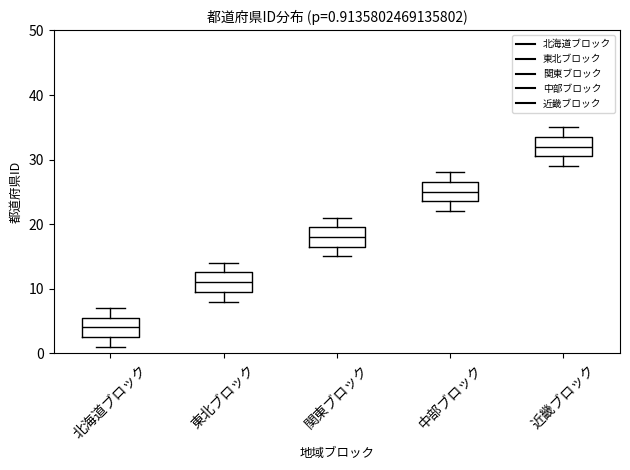

Which box has the highest median line?

近畿ブロック